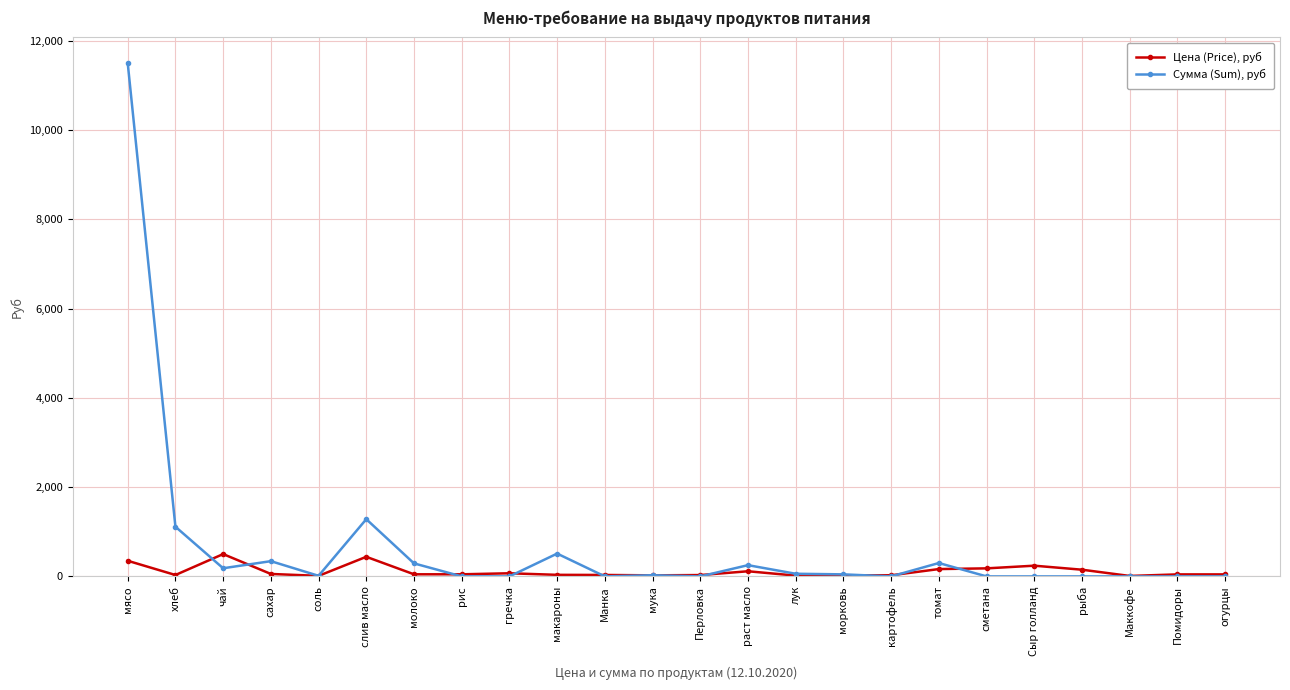

True or false: Сумма (Sum), руб has a value of 251.8 at раст масло.

True